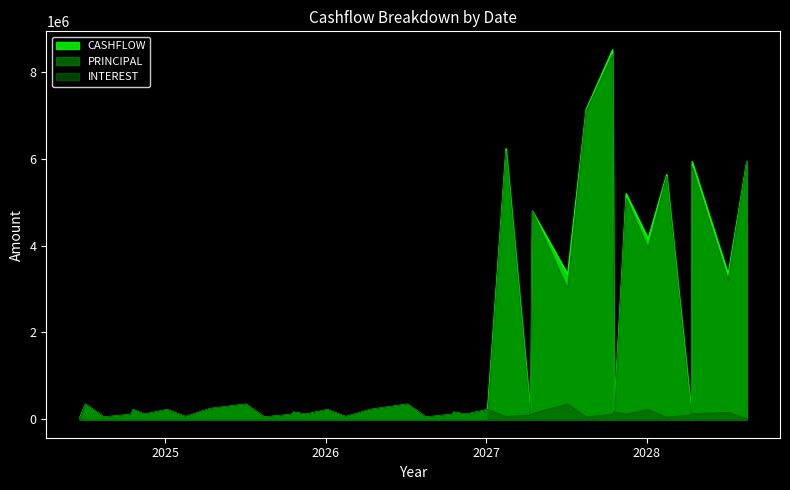

Which series changed the most between 2027-04-16 and 2027-11-15?

CASHFLOW